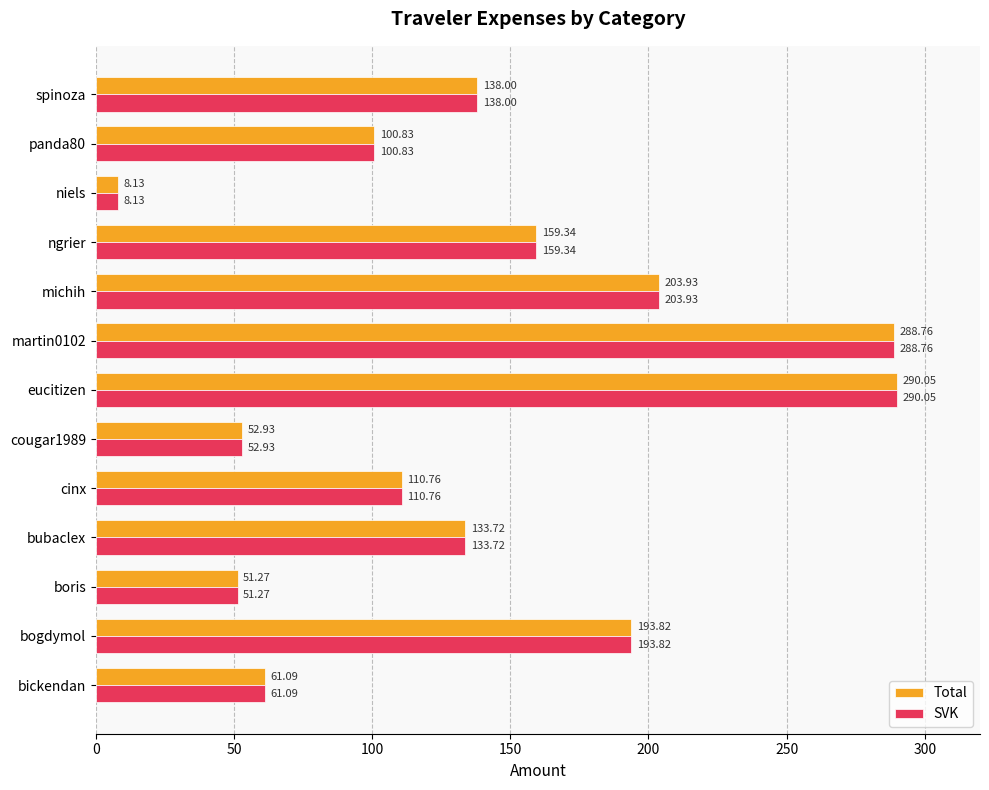

Which label corresponds to the largest value in the chart?

eucitizen